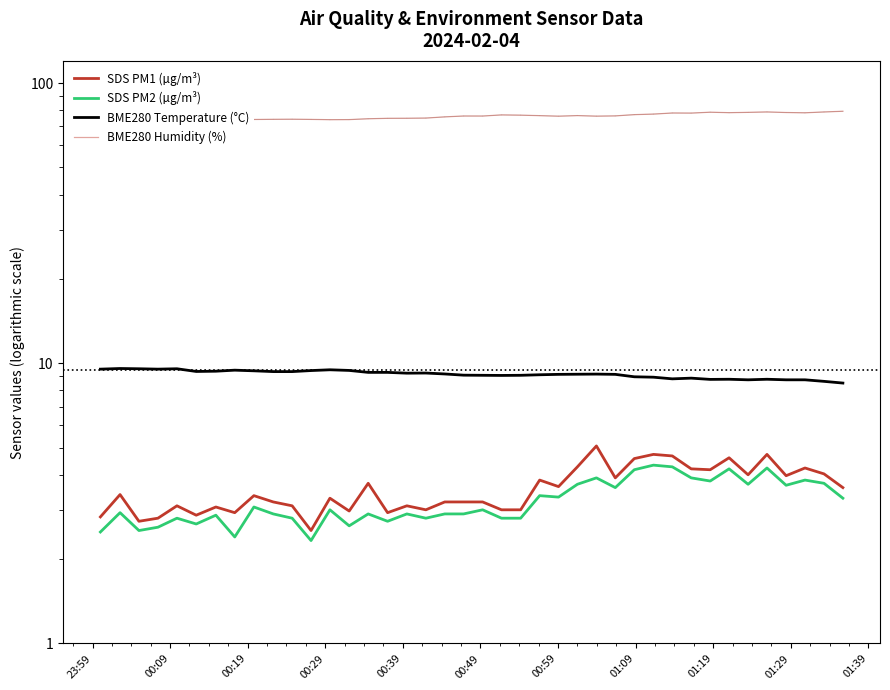

True or false: SDS PM2 (µg/m³) has a value of 2.8 at 00:39.

True